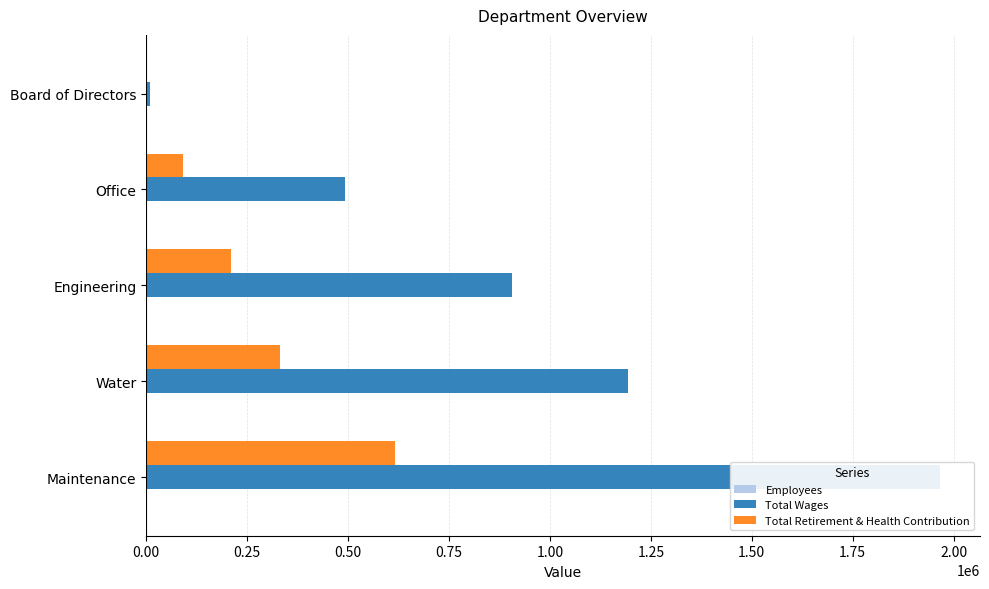

True or false: Employees has a value of 22 at 0.25.

True